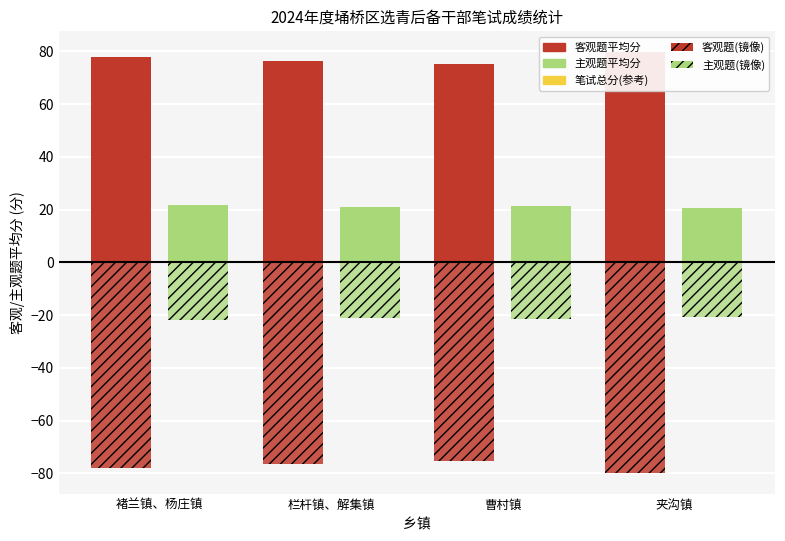

Which series changed the most between 曹村镇 and 夹沟镇?

客观题平均分